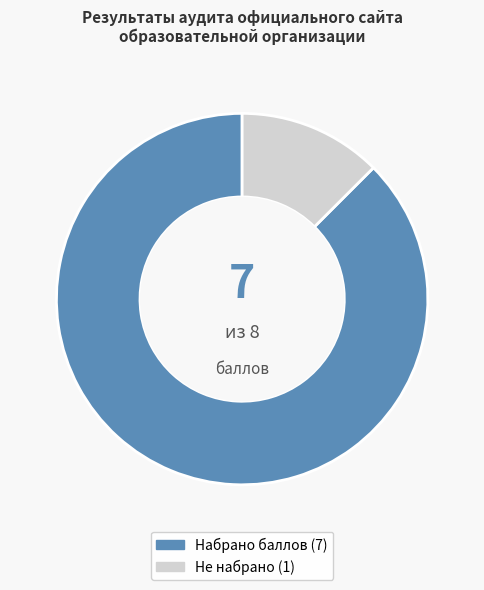

Rank the categories by value from highest to lowest.

Набрано баллов (7), Не набрано (1)